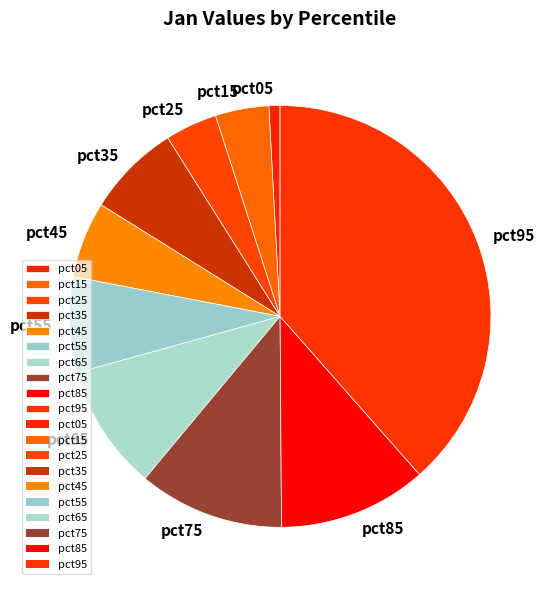

Which has a higher value, pct85 or pct05?

pct85